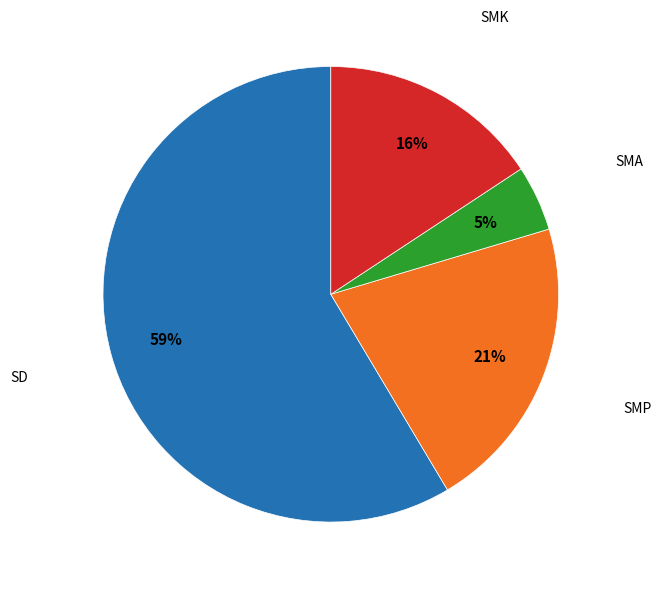

The SMA slice represents 5% of the pie. True or false?

True